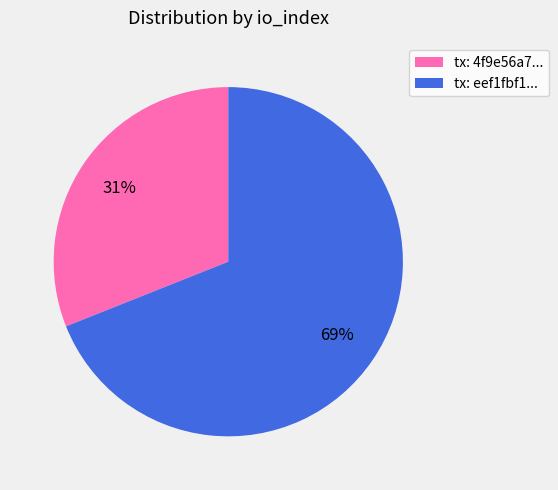

How many slices are in this pie chart?

2